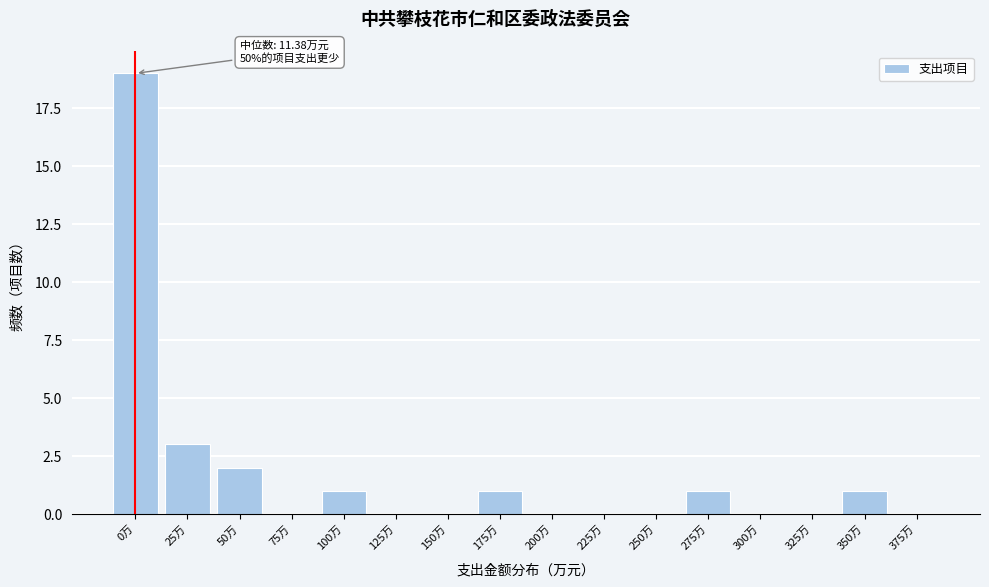

Reading left to right, what are all the values shown in this chart?

0万=19	25万=3	50万=2	75万=0	100万=1	125万=0	150万=0	175万=1	200万=0	225万=0	250万=0	275万=1	300万=0	325万=0	350万=1	375万=0